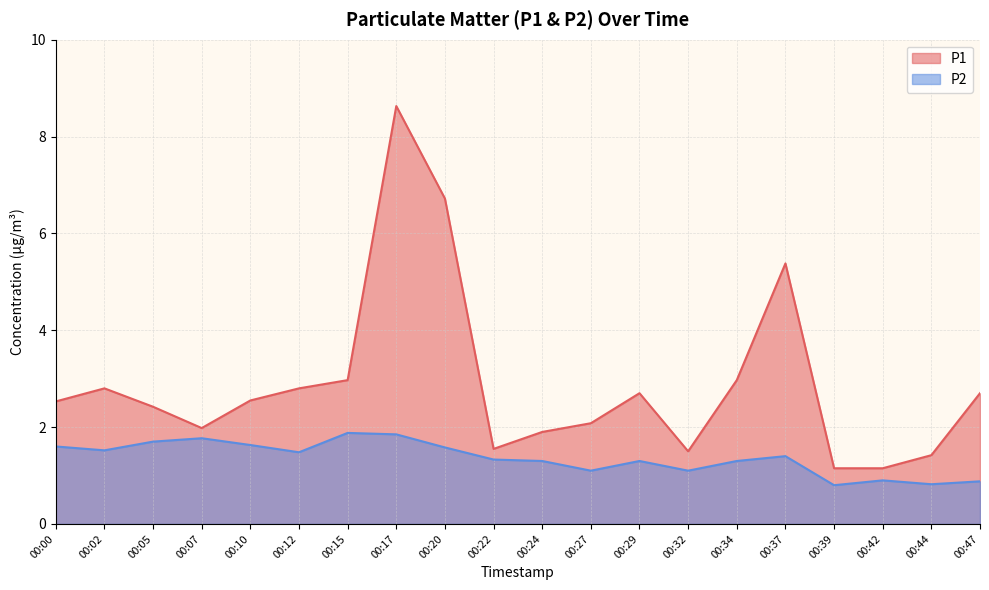

At which category does P2 reach its first local peak?

00:07